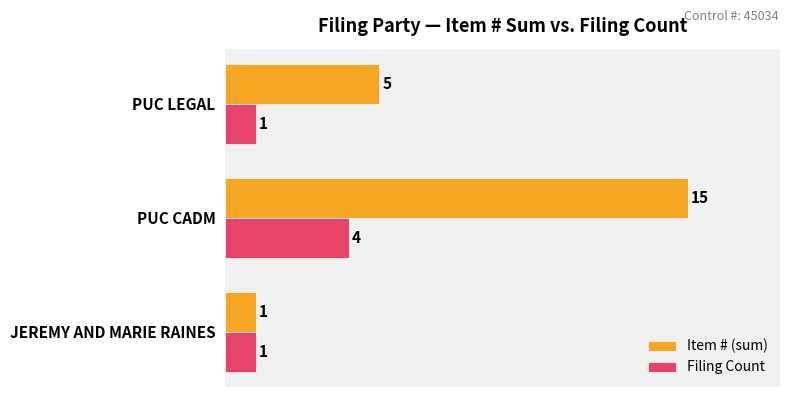

List the labels in order of Item # (sum) value, smallest first.

JEREMY AND MARIE RAINES, PUC LEGAL, PUC CADM